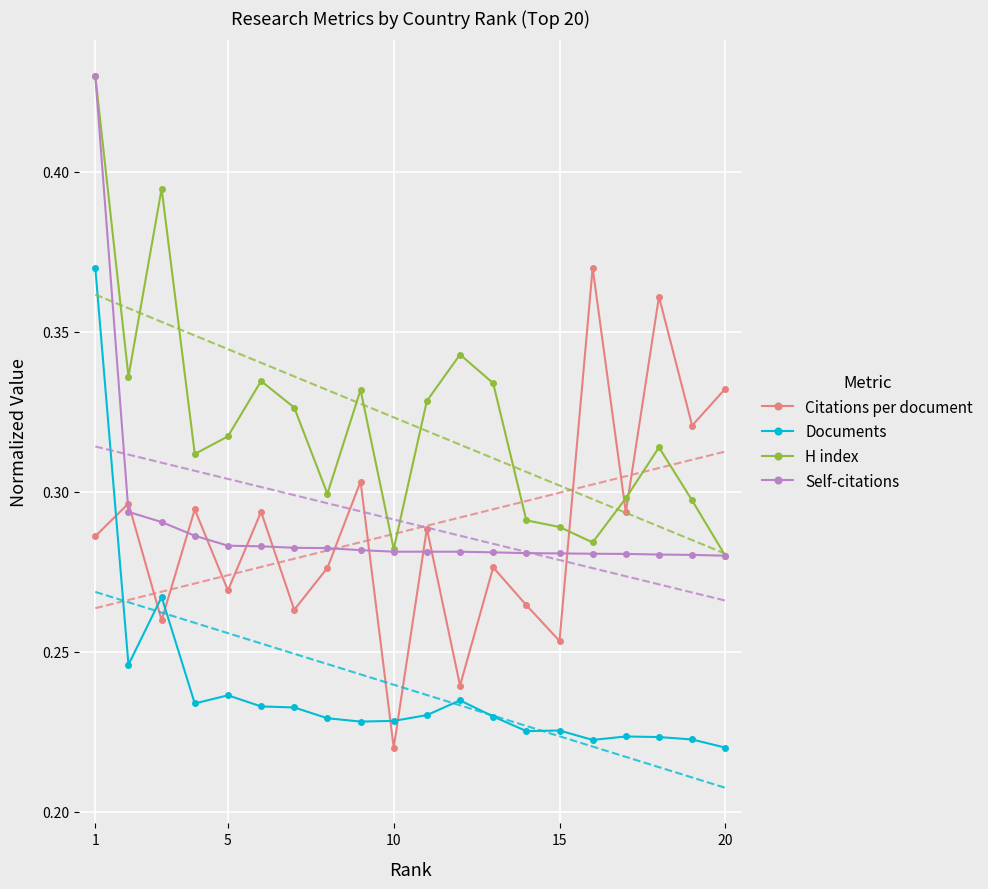

True or false: Documents has more than 2 points higher than both neighbors.

True